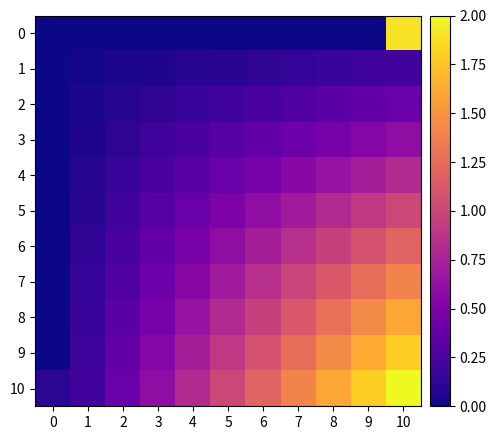

Reading left to right, extract all data points from this chart.

0: 0=0.0	1=0.0	2=0.0	3=0.0	4=0.0	5=0.0	6=0.0	7=0.0	8=0.0	9=0.0	10=1.9
1: 0=0.0	1=0.0	2=0.0	3=0.1	4=0.1	5=0.1	6=0.1	7=0.1	8=0.2	9=0.2	10=0.2
2: 0=0.0	1=0.0	2=0.1	3=0.1	4=0.2	5=0.2	6=0.2	7=0.3	8=0.3	9=0.4	10=0.4
3: 0=0.0	1=0.1	2=0.1	3=0.2	4=0.2	5=0.3	6=0.4	7=0.4	8=0.5	9=0.5	10=0.6
4: 0=0.0	1=0.1	2=0.2	3=0.2	4=0.3	5=0.4	6=0.5	7=0.6	8=0.6	9=0.7	10=0.8
5: 0=0.0	1=0.1	2=0.2	3=0.3	4=0.4	5=0.5	6=0.6	7=0.7	8=0.8	9=0.9	10=1.0
6: 0=0.0	1=0.1	2=0.2	3=0.4	4=0.5	5=0.6	6=0.7	7=0.8	8=1.0	9=1.1	10=1.2
7: 0=0.0	1=0.1	2=0.3	3=0.4	4=0.6	5=0.7	6=0.8	7=1.0	8=1.1	9=1.3	10=1.4
8: 0=0.0	1=0.2	2=0.3	3=0.5	4=0.6	5=0.8	6=1.0	7=1.1	8=1.3	9=1.4	10=1.6
9: 0=0.0	1=0.2	2=0.4	3=0.5	4=0.7	5=0.9	6=1.1	7=1.3	8=1.4	9=1.6	10=1.8
10: 0=0.1	1=0.2	2=0.4	3=0.6	4=0.8	5=1.0	6=1.2	7=1.4	8=1.6	9=1.8	10=2.0